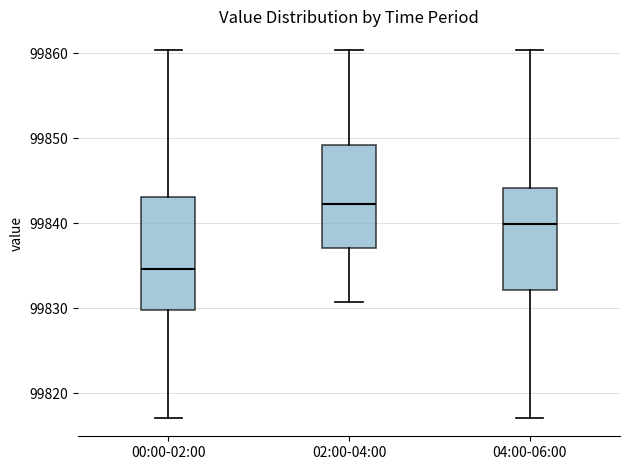

Where is the upper edge of the box for 02:00-04:00 on the y-axis? The values are not printed on the chart, so give them approximately, as read against the axis.

99849